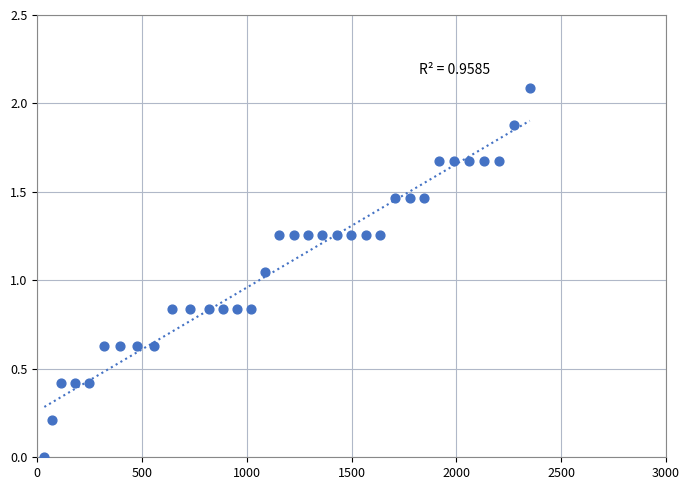

What is the range of Y values (max minus min)?

2.1